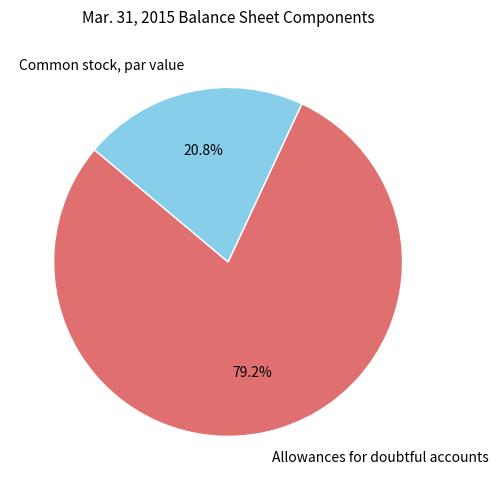

To the nearest percent, what portion does Allowances for doubtful accounts represent?

79%